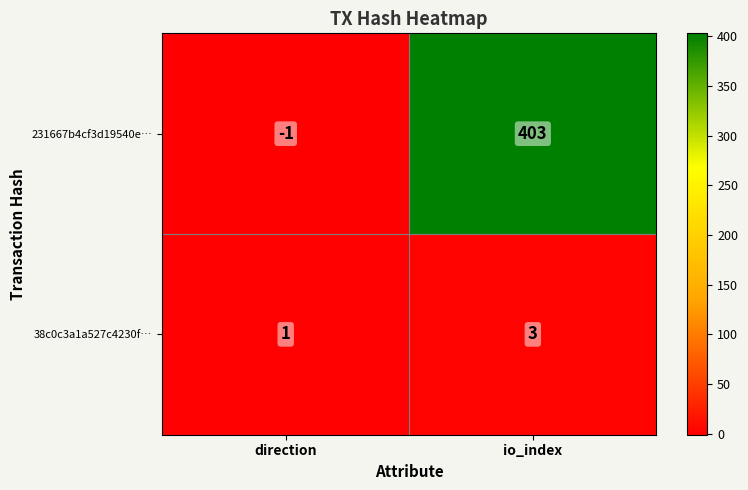

Read the 38c0c3a1a527c4230f… value at io_index.

3